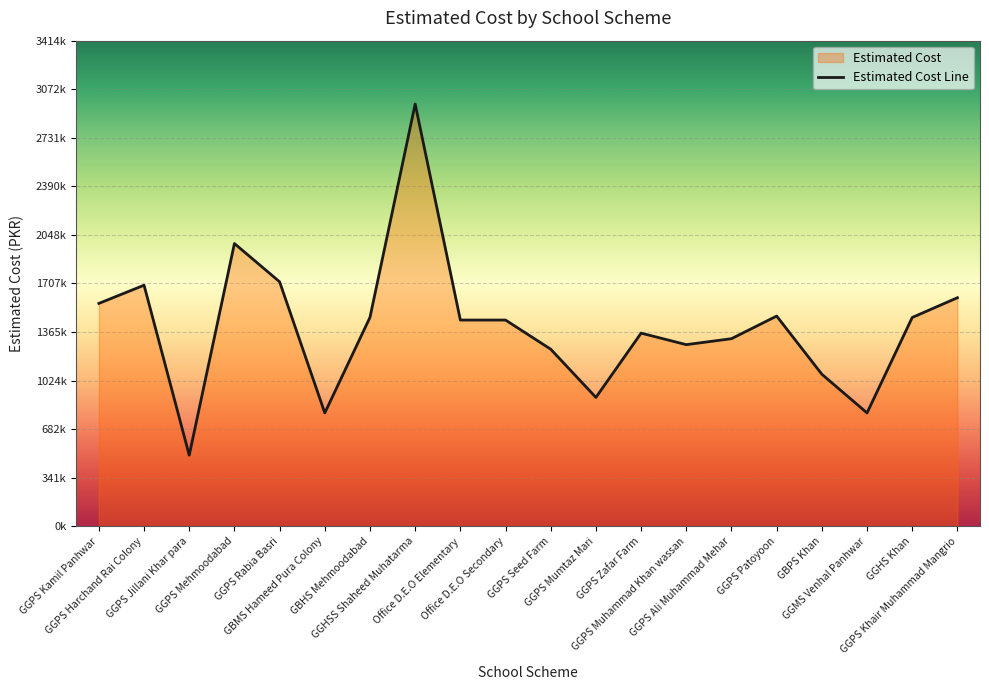

Where is the data nearest to the value 1734500?

GGPS Rabia Basri